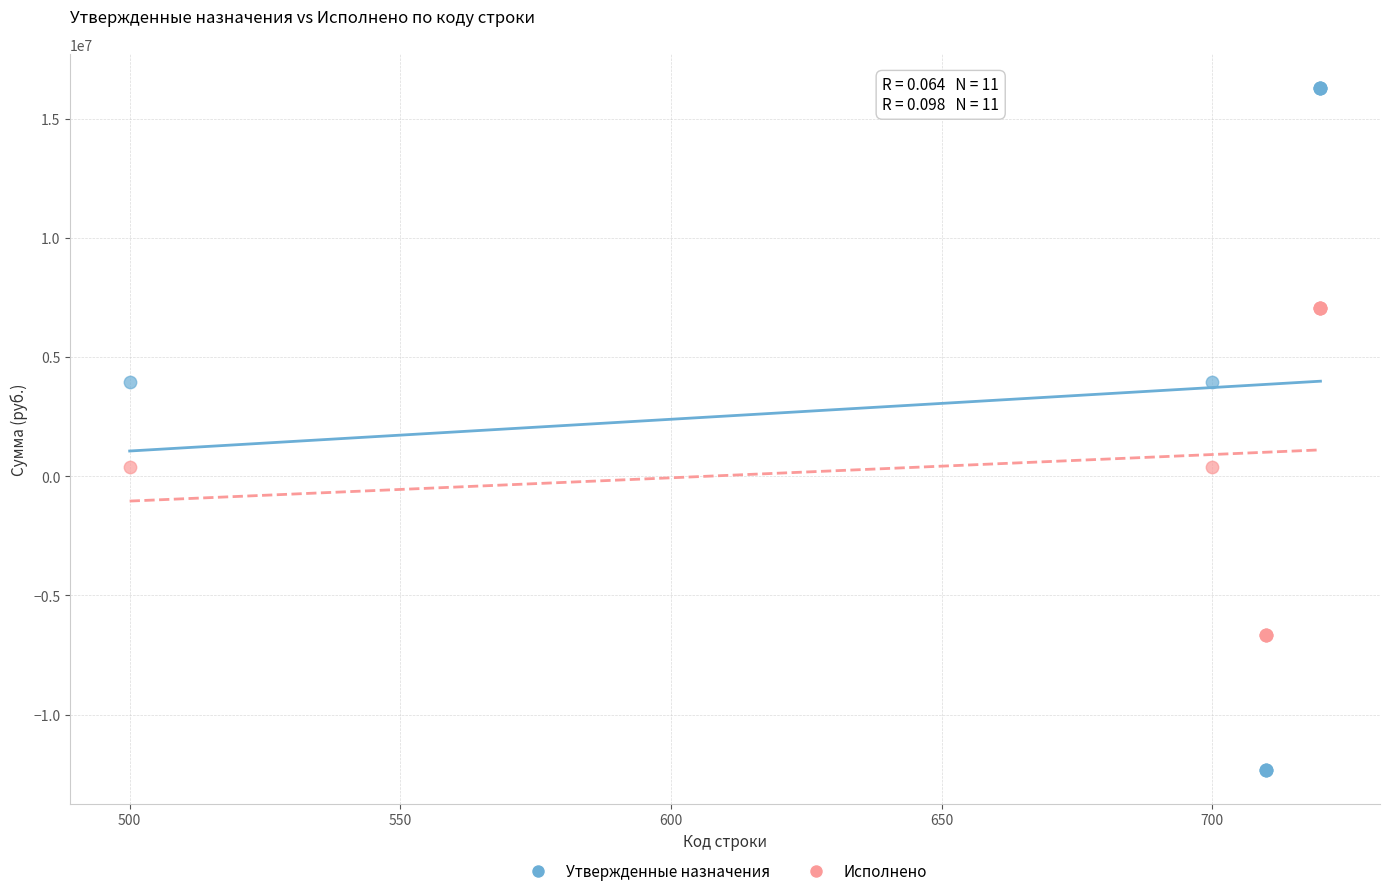

Which series has the largest Y range (max minus min)?

Утвержденные назначения